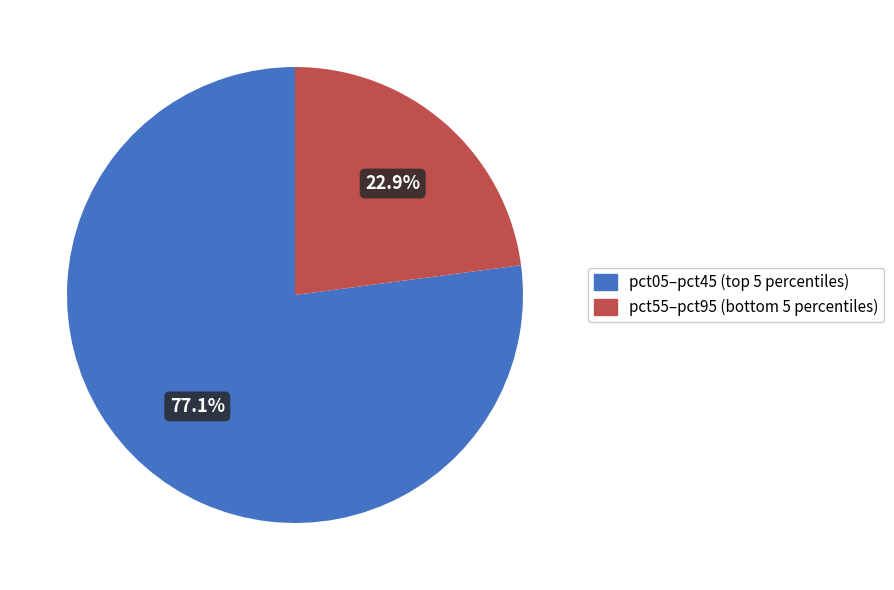

Is there a majority slice in this chart?

Yes